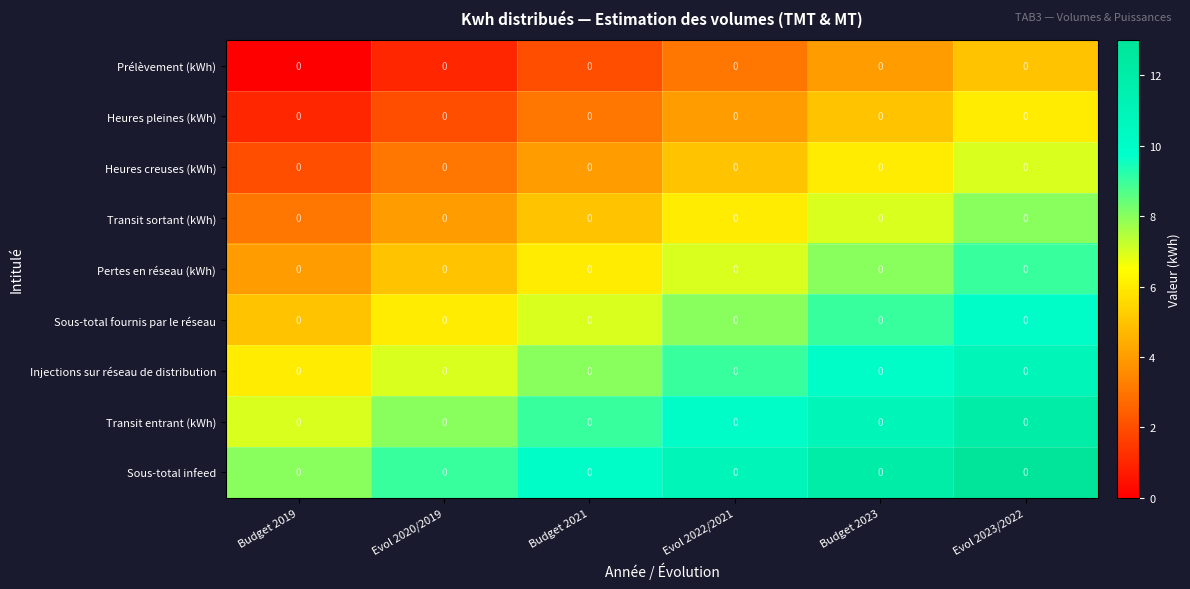

Rank the categories by Heures creuses (kWh) value from highest to lowest.

Evol 2023/2022, Budget 2023, Evol 2022/2021, Budget 2021, Evol 2020/2019, Budget 2019